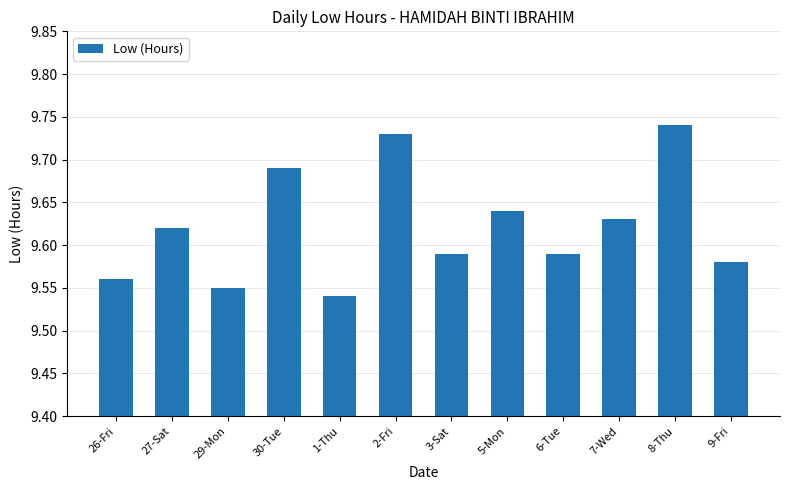

What is the ratio of the value at 3-Sat to the value at 1-Thu?

1.0